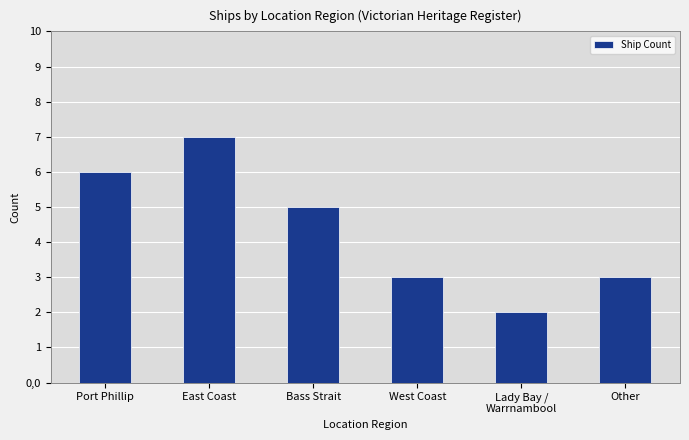

Where does the data first go above 5?

Port Phillip